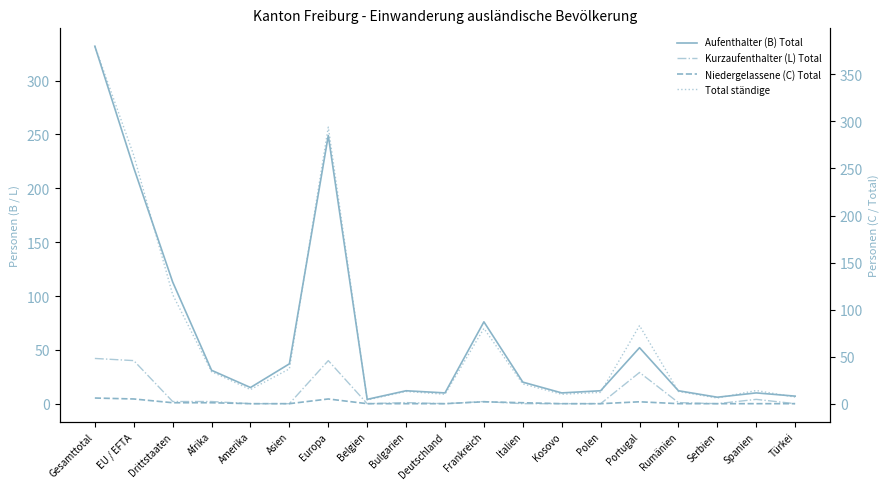

The value of Niedergelassene (C) Total at Bulgarien is 0. True or false?

True